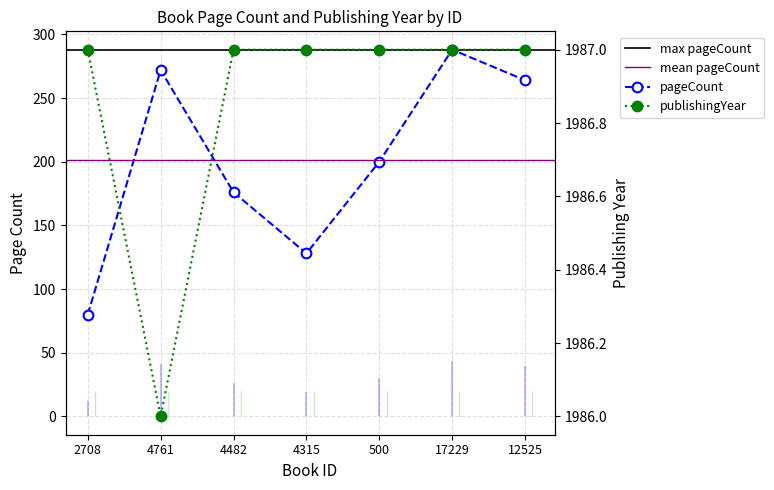

Reading right to left, extract all data points from this chart.

pageCount: 264	288	200	128	176	272	80
publishingYear: 1987	1987	1987	1987	1987	1986	1987